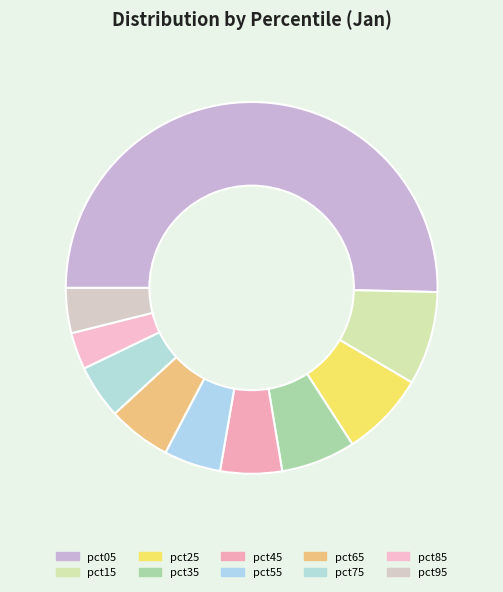

How much of the chart is everything except pct35?

93.5%